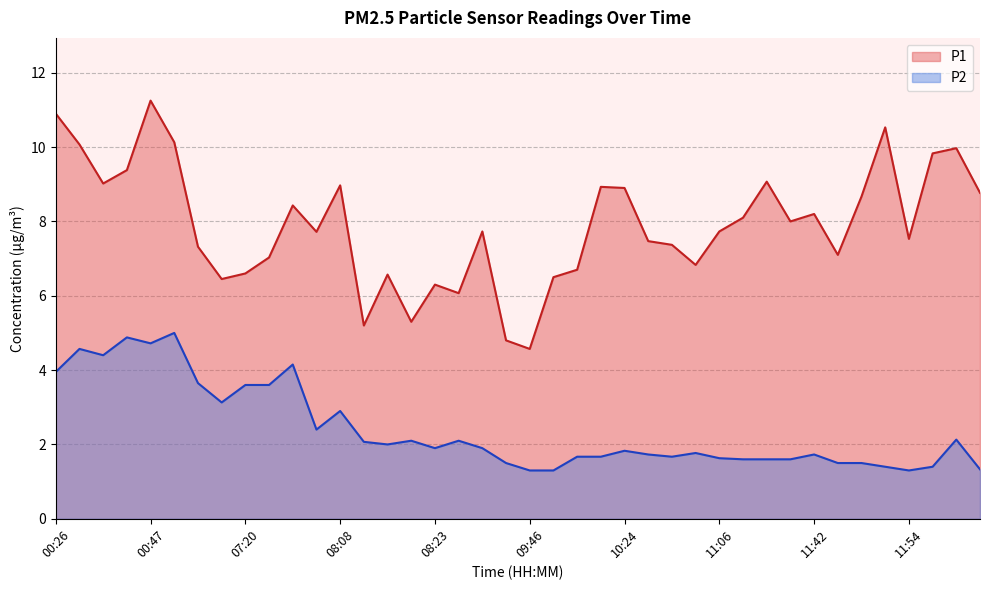

True or false: P2 and P1 cross at least once.

False